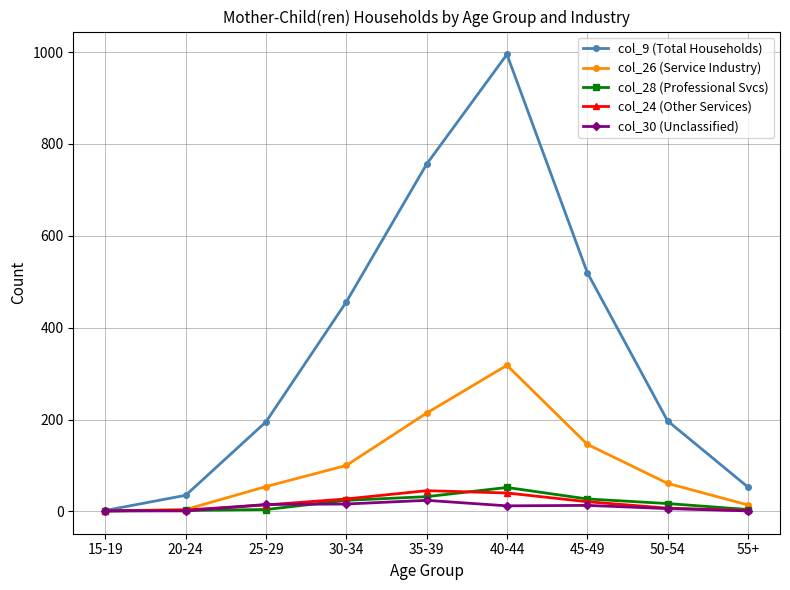

The col_26 (Service Industry) series shows 54 at 25-29. True or false?

True